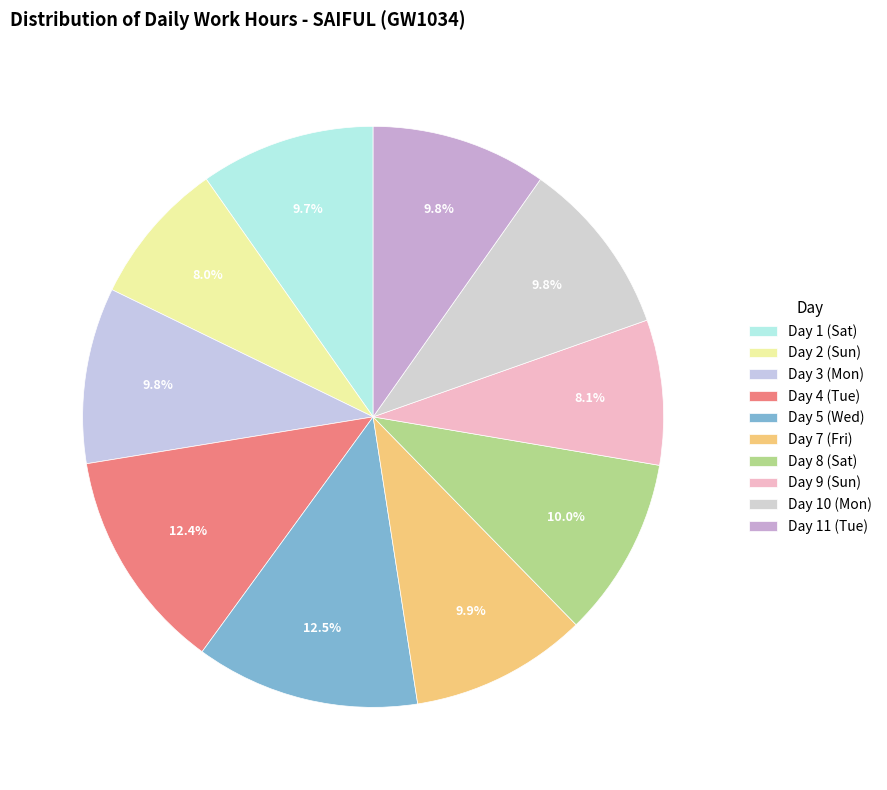

Is it true that Day 5 (Wed) is 12% of the pie?

True